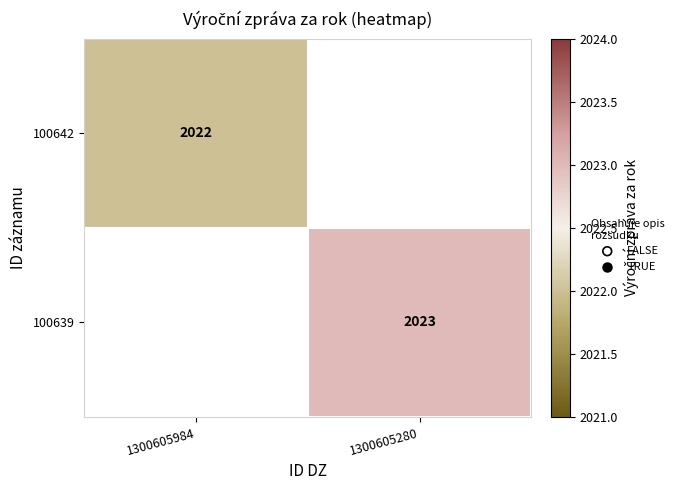

The 100639 series shows 1343.8 at 1300605280. True or false?

False